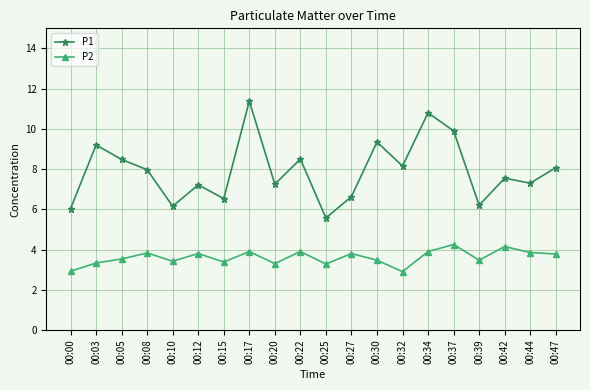

At which category is the sum across all series the highest?

00:17